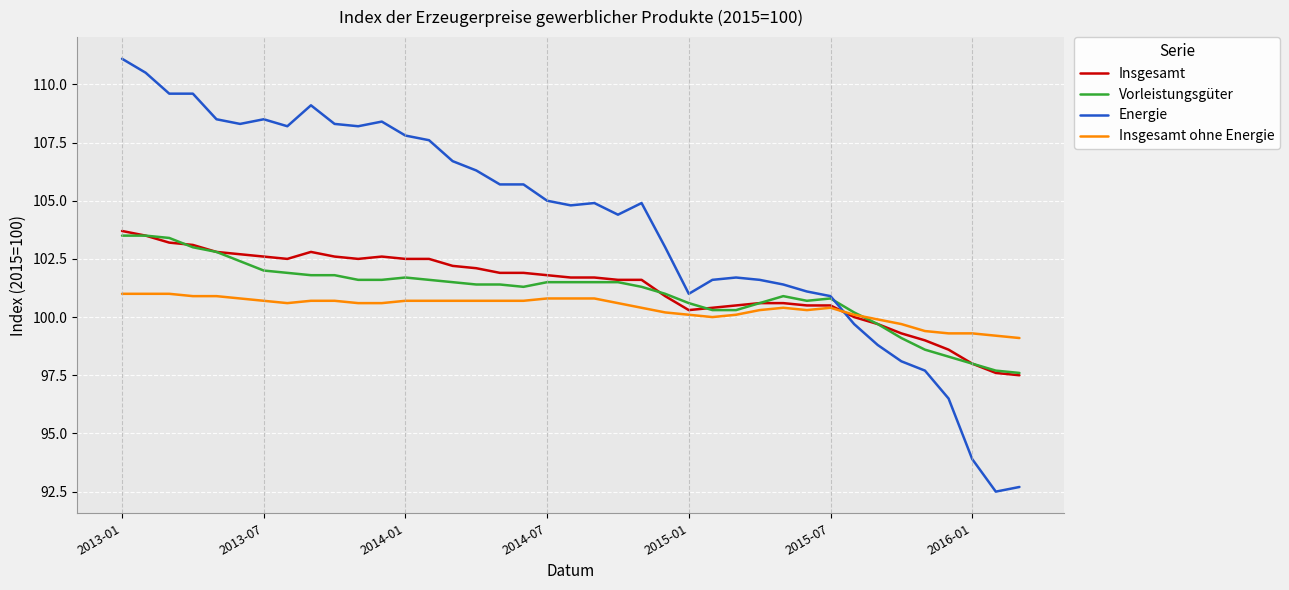

Which series has the widest spread of values?

Energie